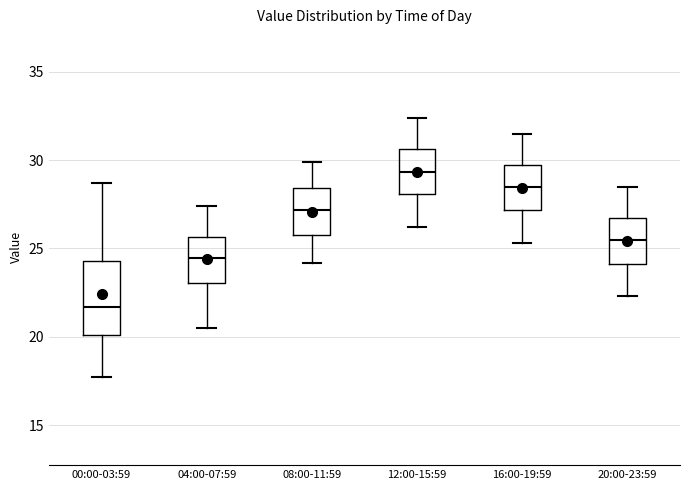

Where is the lower edge of the box for 04:00-07:59 on the y-axis? The values are not printed on the chart, so give them approximately, as read against the axis.

23.0